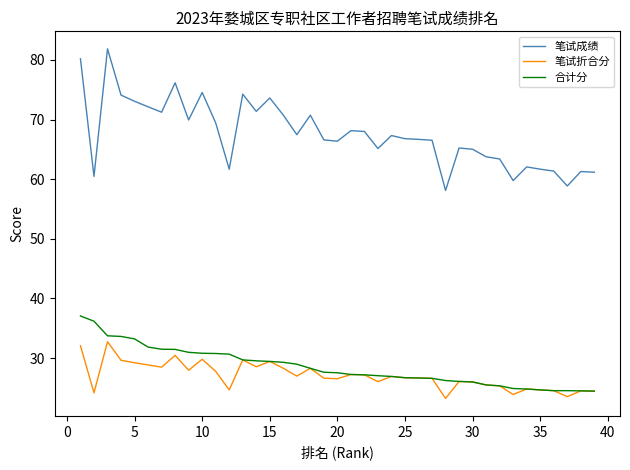

Which series has the largest total across all categories?

笔试成绩